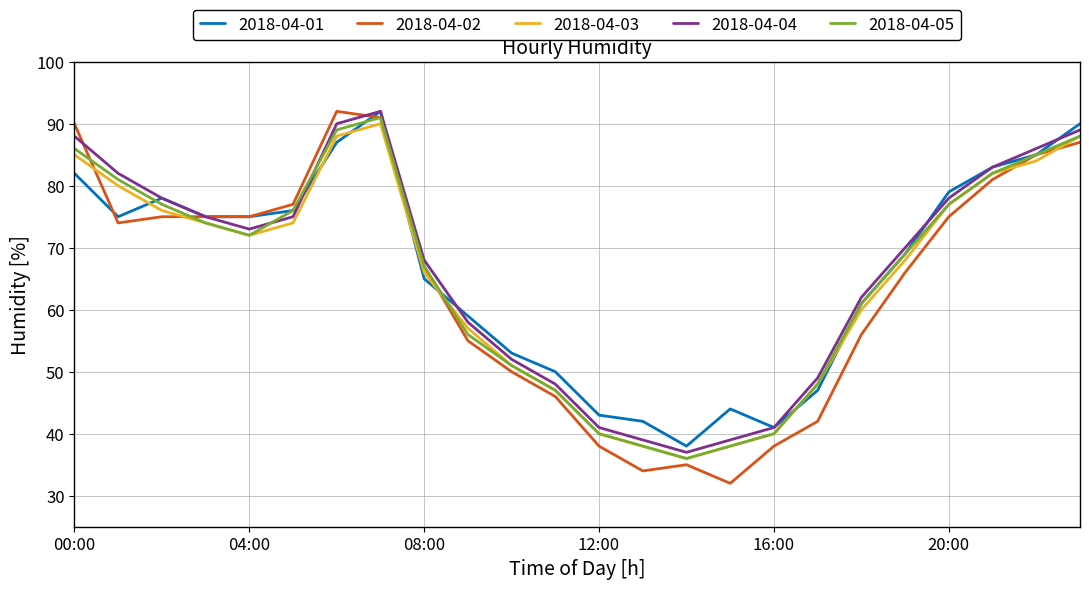

True or false: 2018-04-01 and 2018-04-03 cross at least once.

True